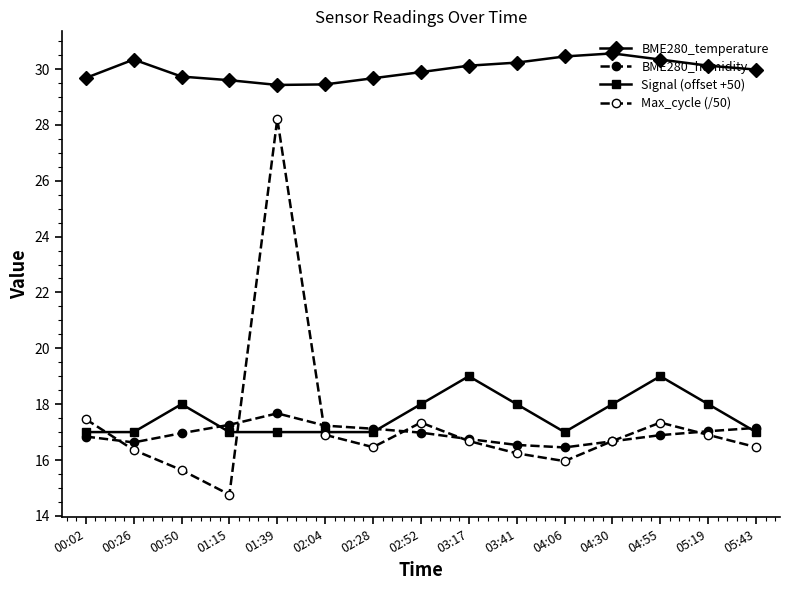

Where is Max_cycle (/50) nearest to the value 21?

00:02